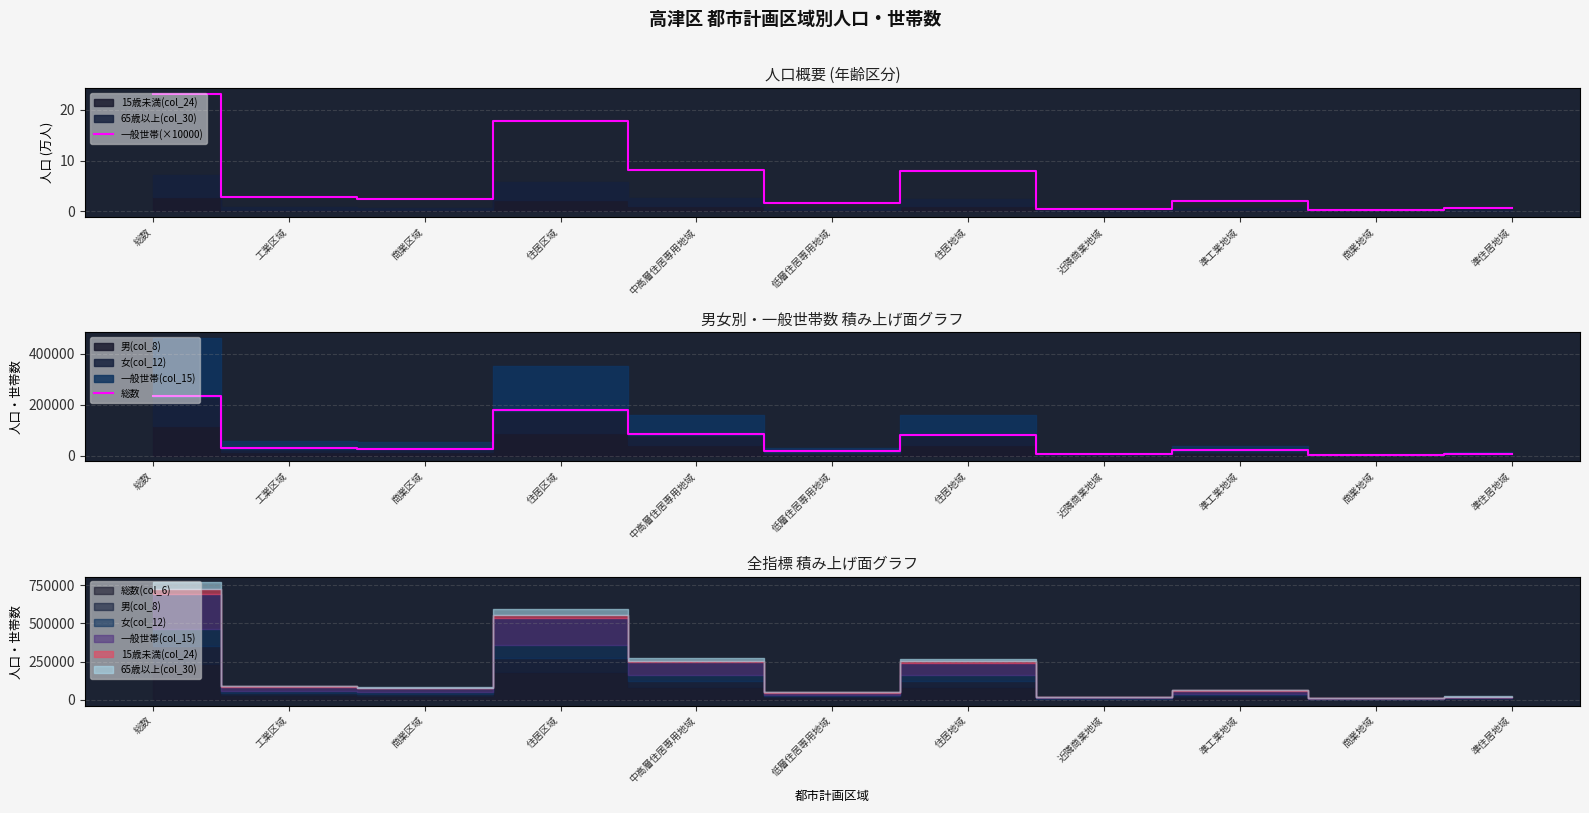

Is it true that 一般世帯(×10000) equals 15.2 at 総数?

False